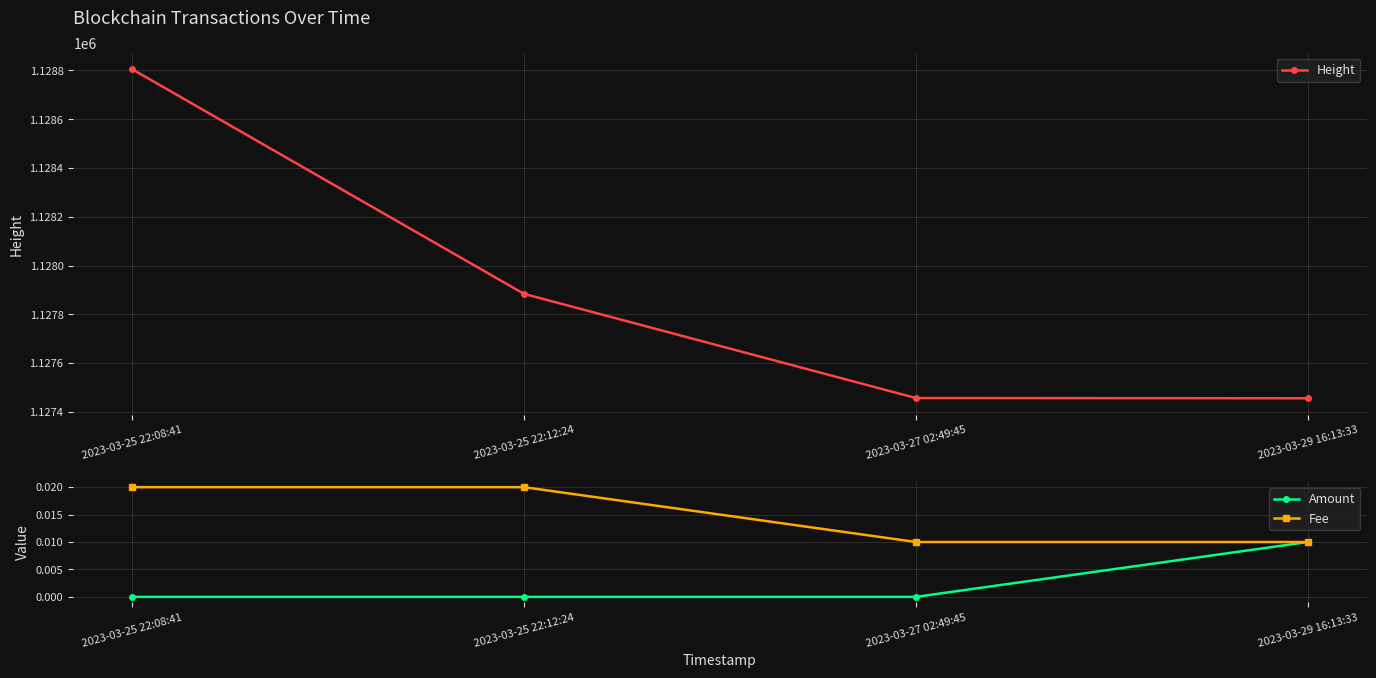

How many lines are shown in the chart?

3